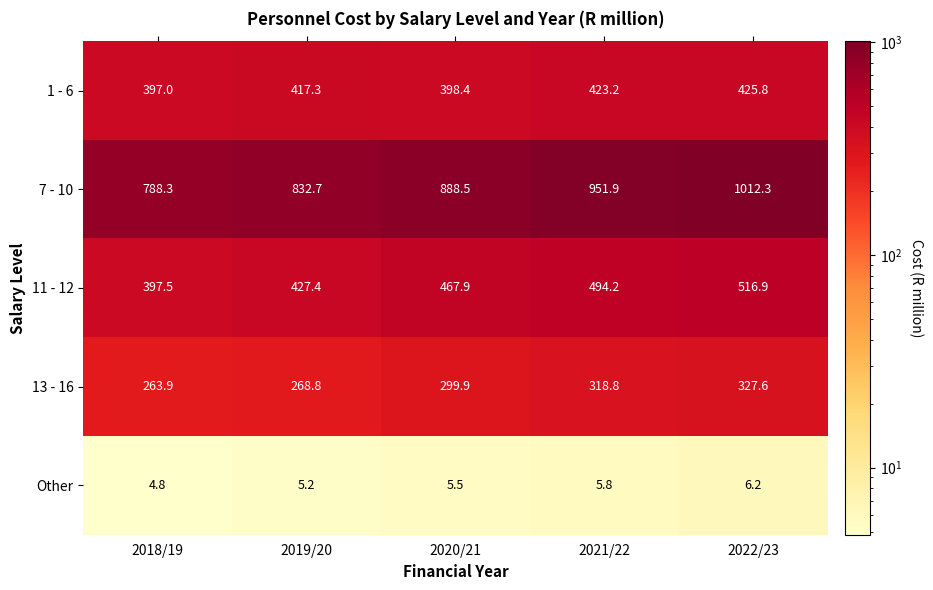

What is the sum of all 13 - 16 values?

1479.0